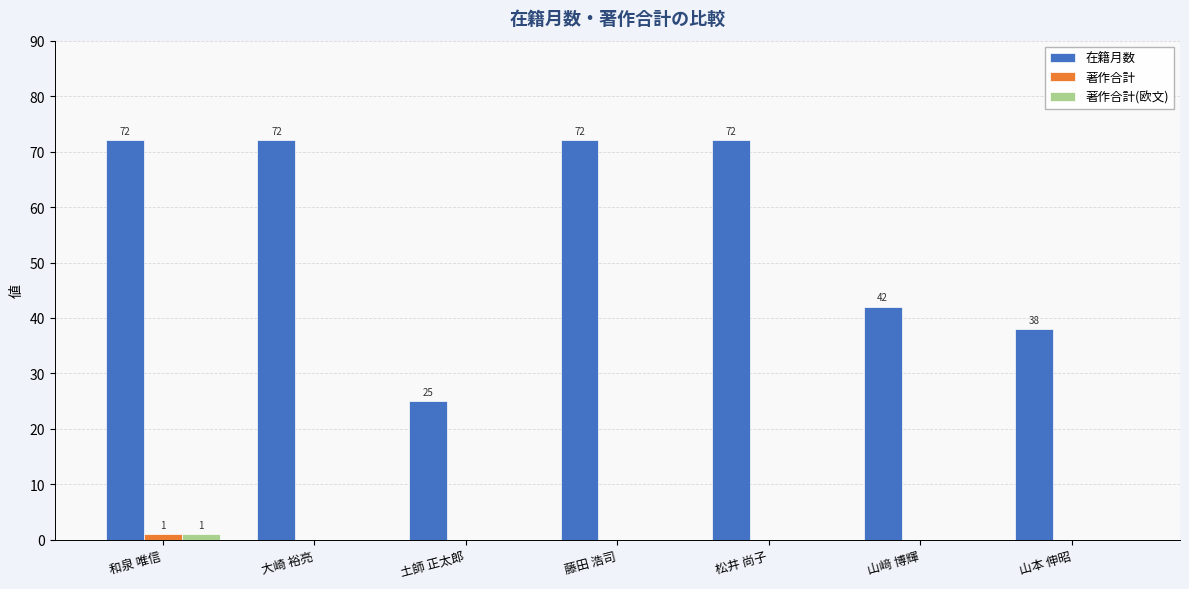

What is the maximum value shown in the chart?

72